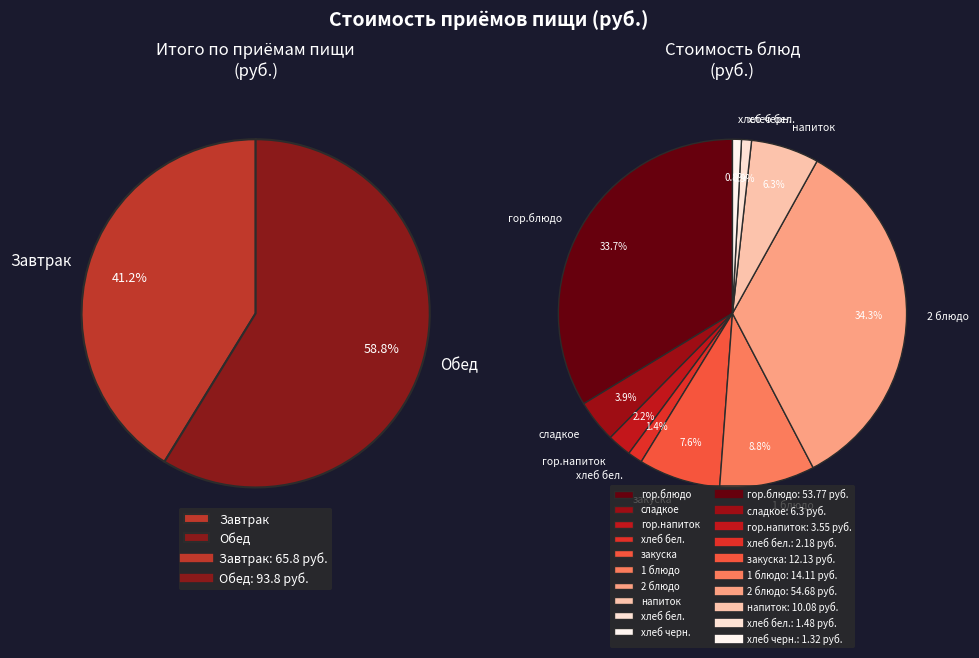

What is the ratio of the value at Завтрак to the value at Обед?

0.7